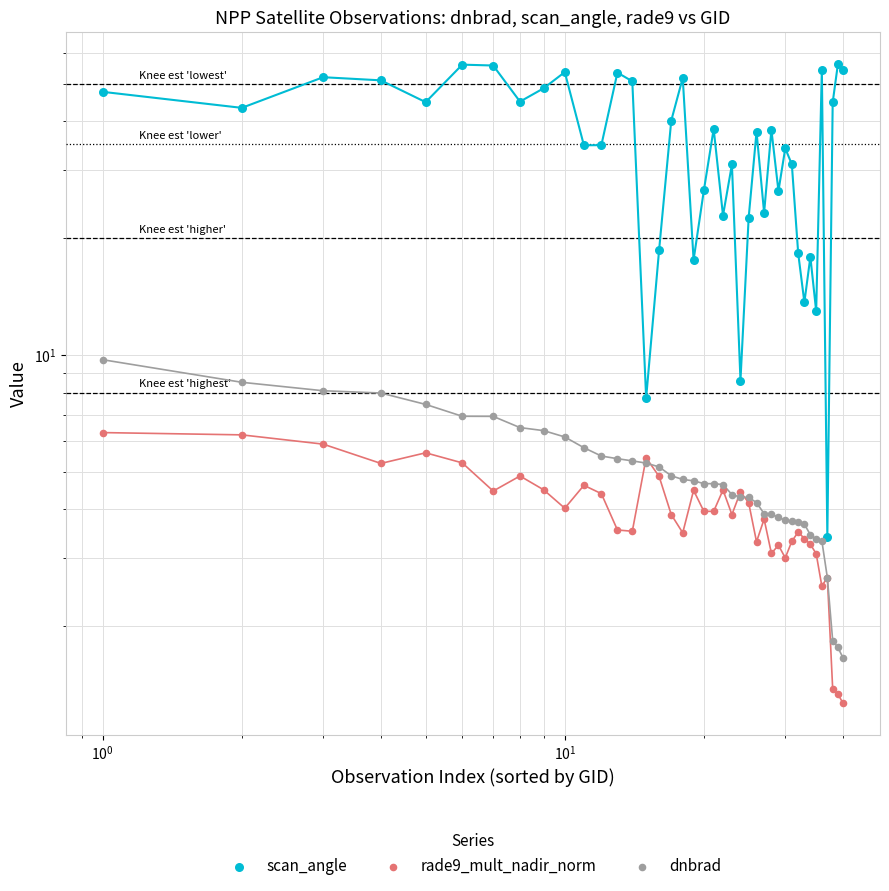

At how many categories does at least one series exceed 34?

24